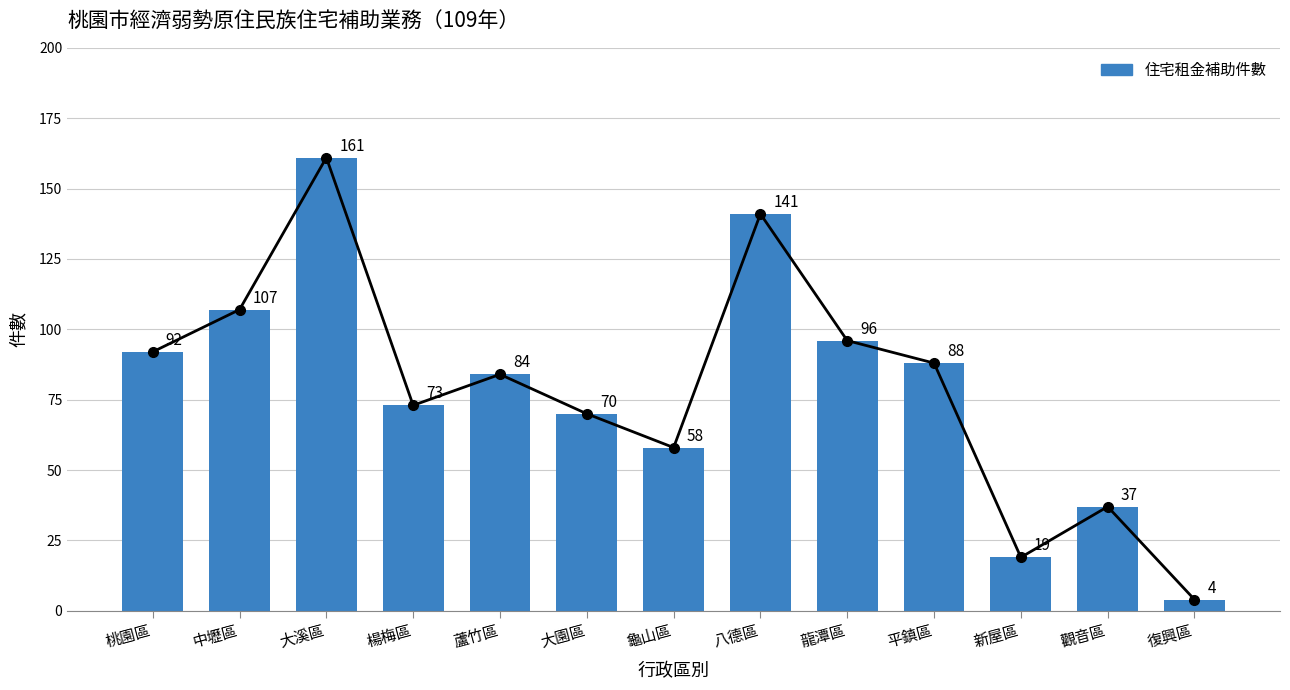

Reading left to right, what are all the values shown in this chart?

92	107	161	73	84	70	58	141	96	88	19	37	4